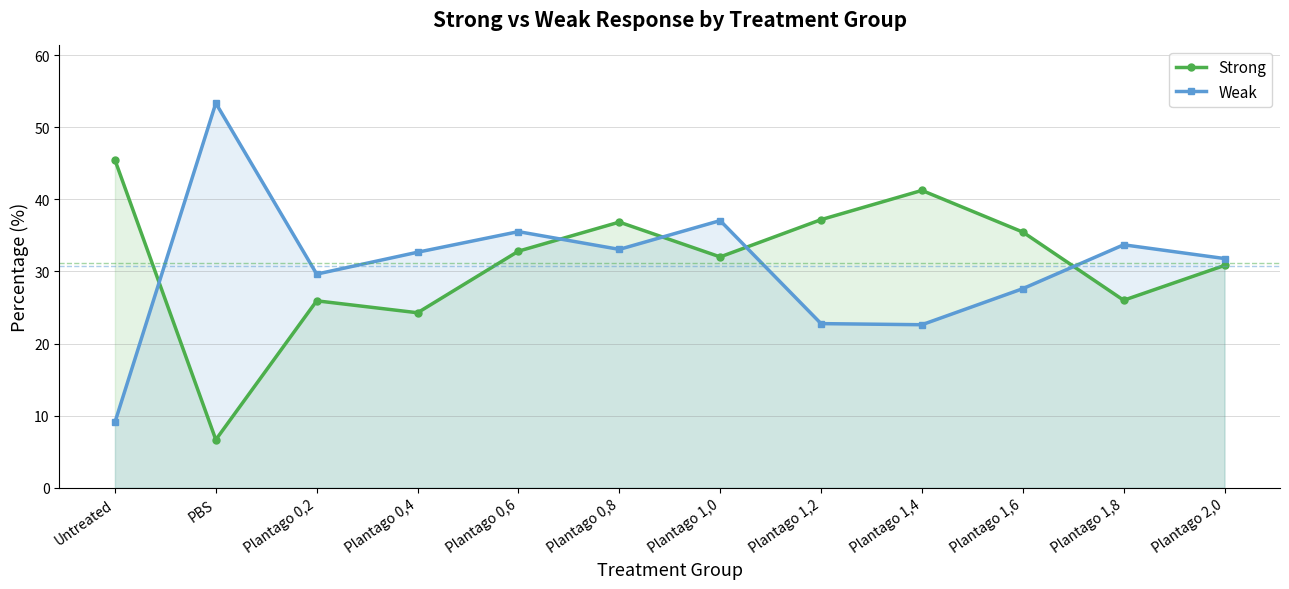

What is the difference between the Weak values at Plantago 0,6 and PBS?

17.8